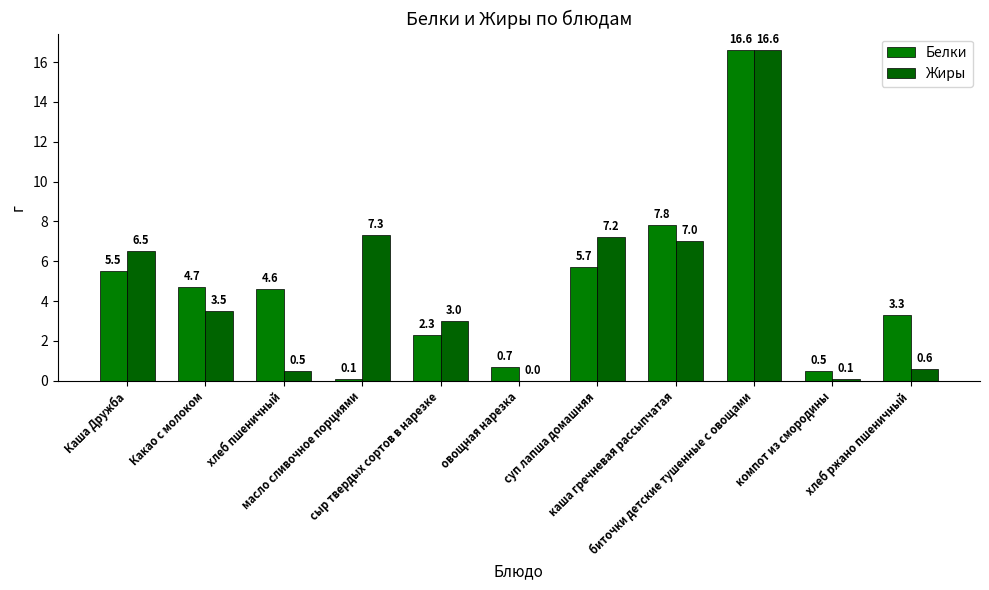

At which category is the sum across all series the highest?

биточки детские тушенные с овощами